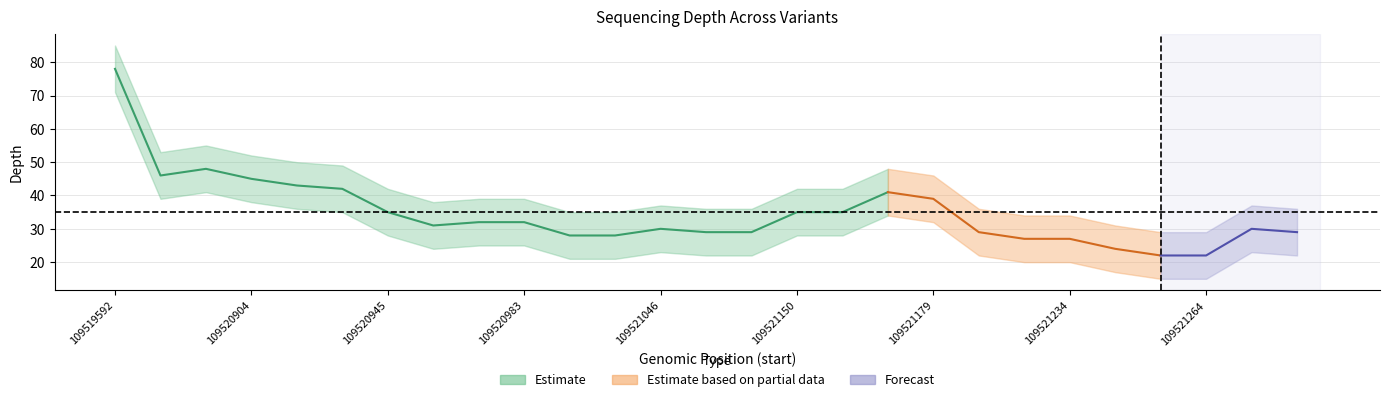

Reading left to right, list all the values displayed in this chart.

depth: 78	46	48	45	43	42	35	31	32	32	28	28	30	29	29	35	35	41	39	29	27	27	24	22	22	30	29
depth_upper: 85	53	55	52	50	49	42	38	39	39	35	35	37	36	36	42	42	48	46	36	34	34	31	29	29	37	36
depth_lower: 71	39	41	38	36	35	28	24	25	25	21	21	23	22	22	28	28	34	32	22	20	20	17	15	15	23	22